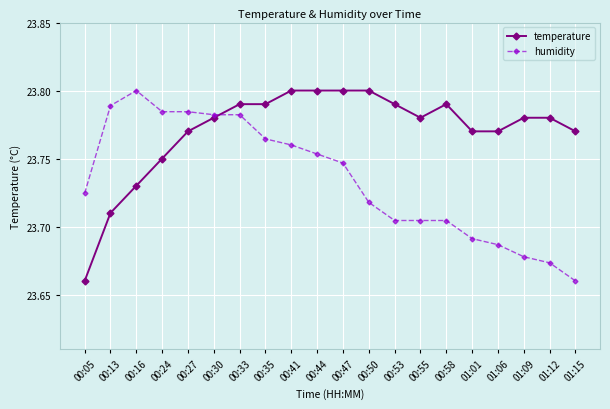

Which category has the lowest value in the humidity series?

01:15